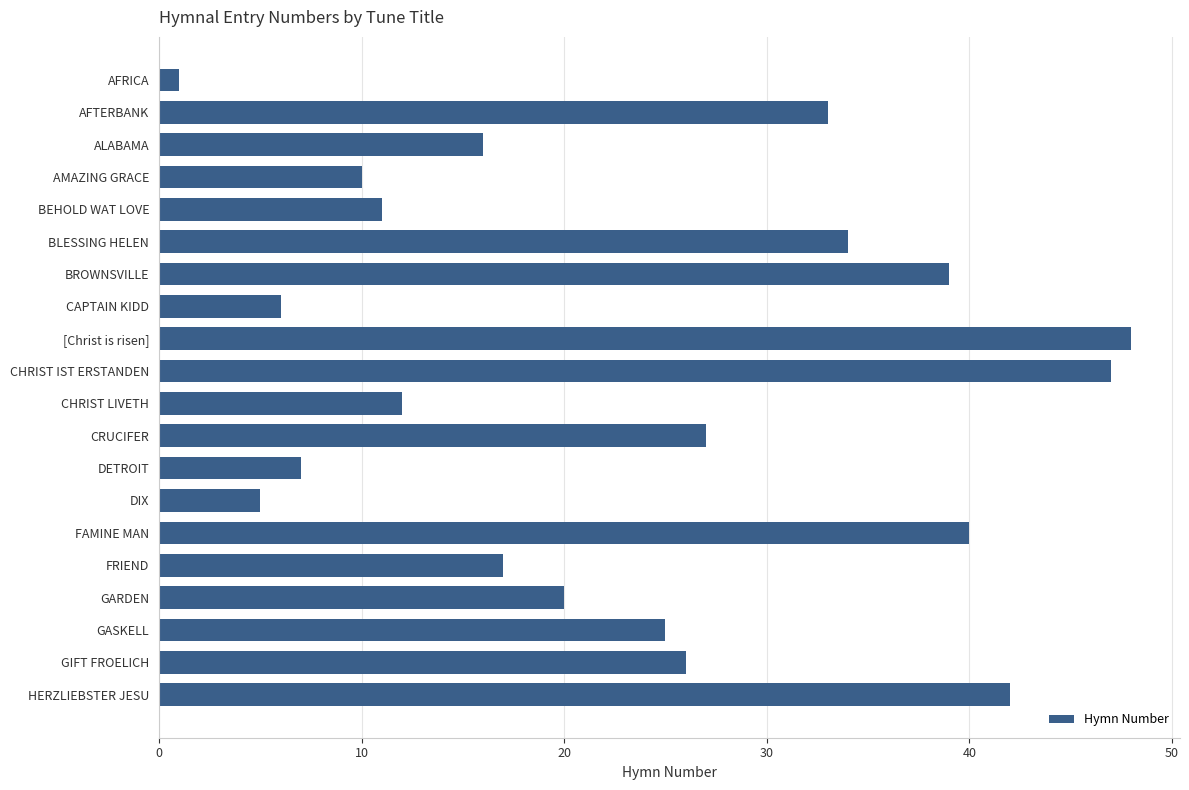

What is the approximate value at GARDEN?

20